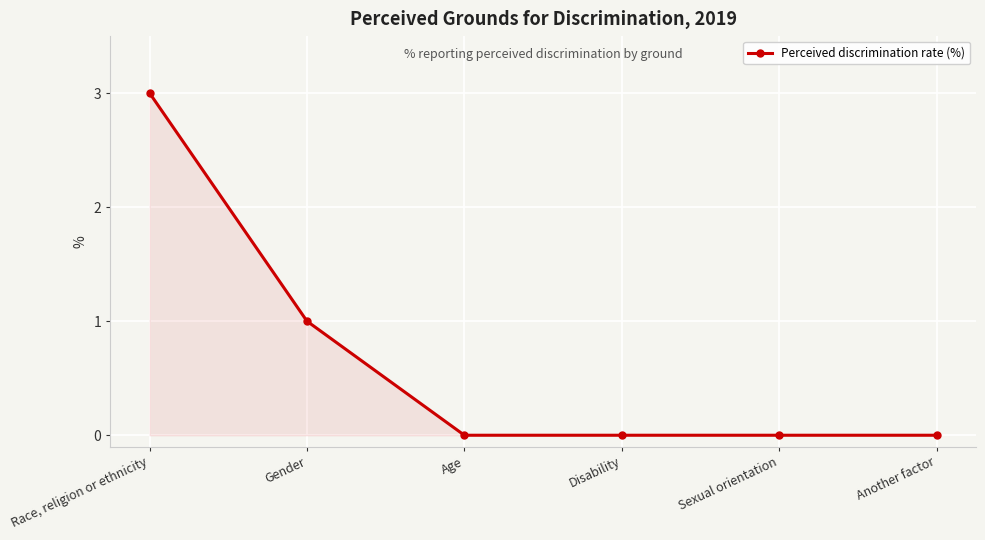

Reading right to left, extract all data points from this chart.

0	0	0	0	1	3